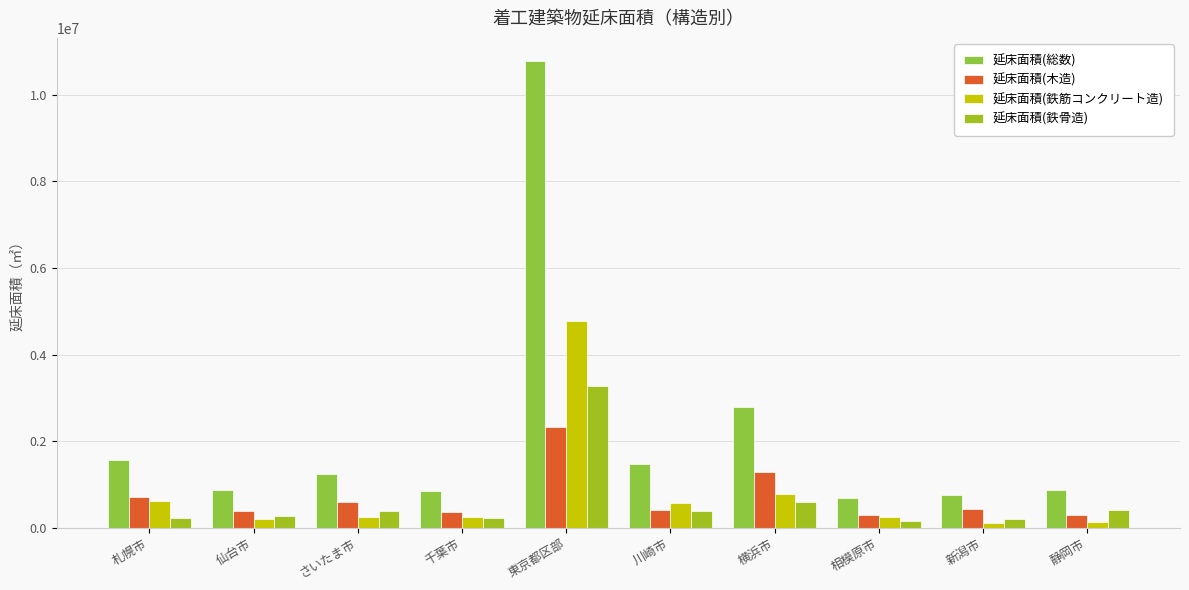

How many data points in 延床面積(鉄骨造) are less than 382871?

5